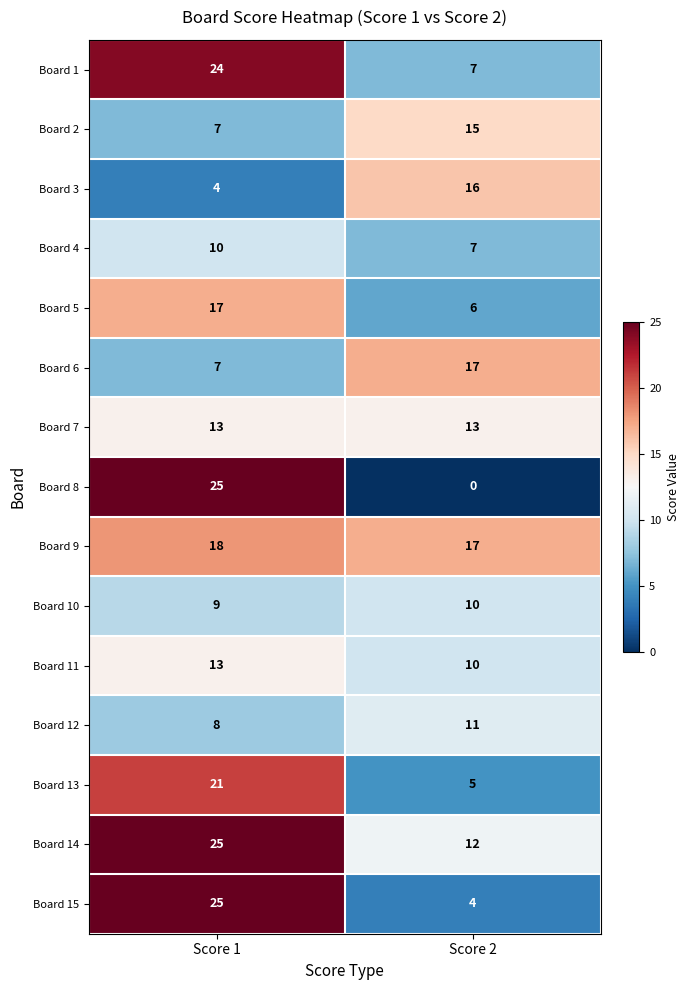

At which label does Board 13 reach its minimum?

Score 2